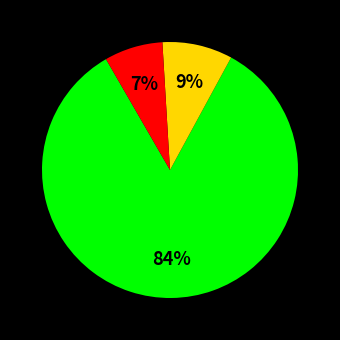

To the nearest percent, what is the average slice percentage?

33%